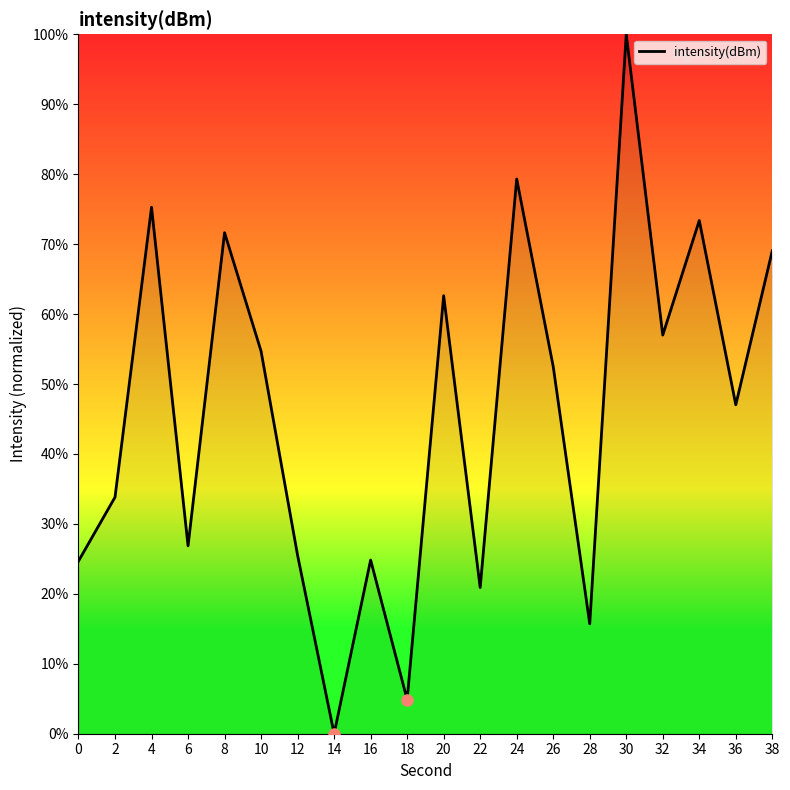

What is the ratio of the value at 16 to the value at 4?

0.3